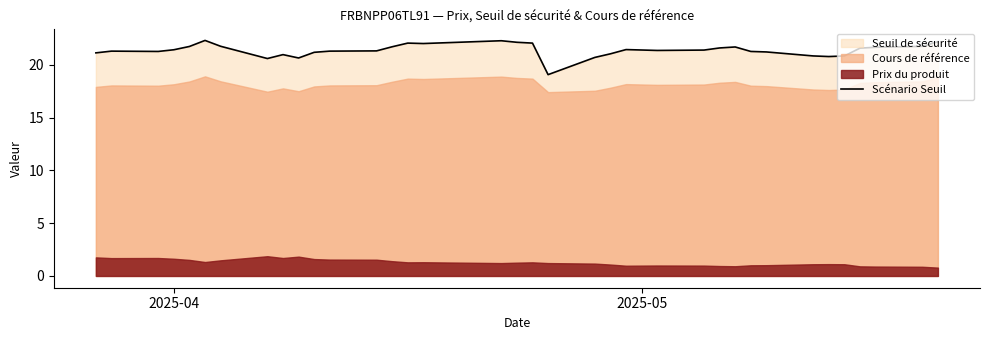

What is the lowest value of the Scénario Seuil series?

19.1